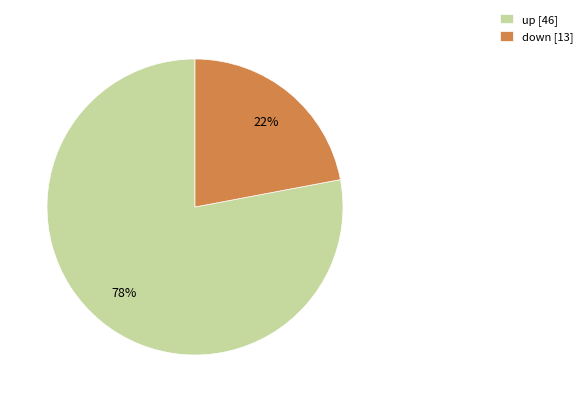

To the nearest percent, what percentage of the pie is down?

22%